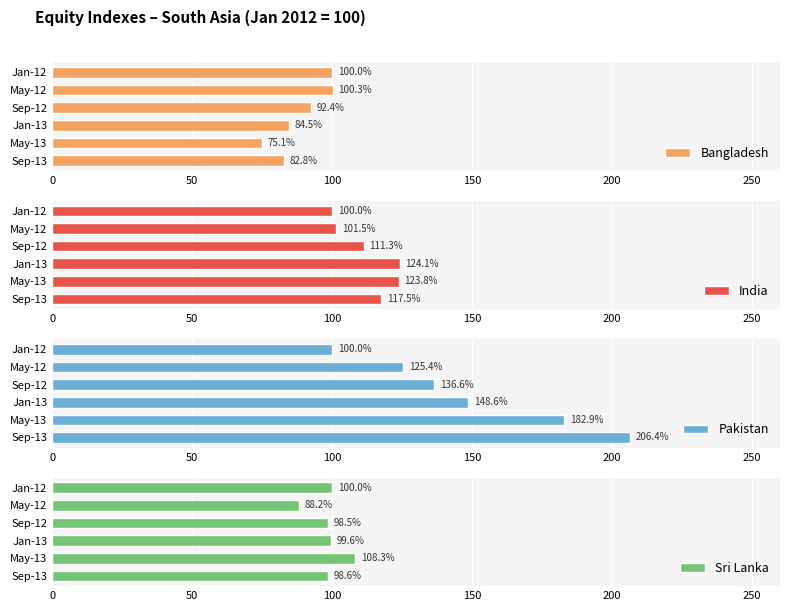

What is the difference between the second highest and second lowest values in the Bangladesh series?

17.2